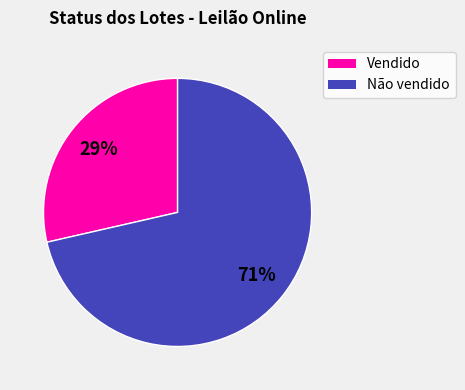

The Não vendido slice represents 71% of the pie. True or false?

True